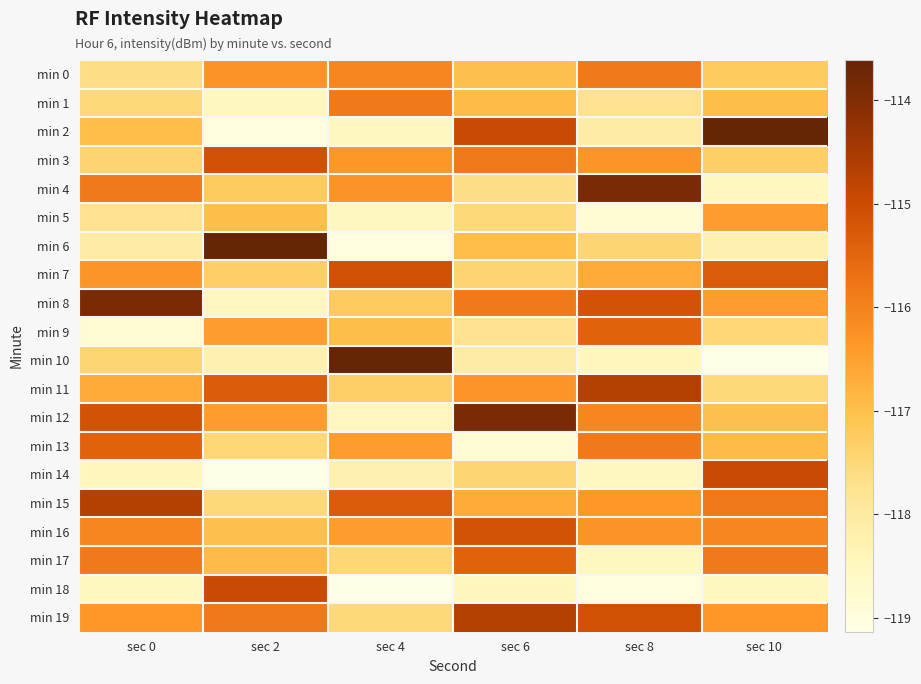

Which series has the widest spread of values?

min 10